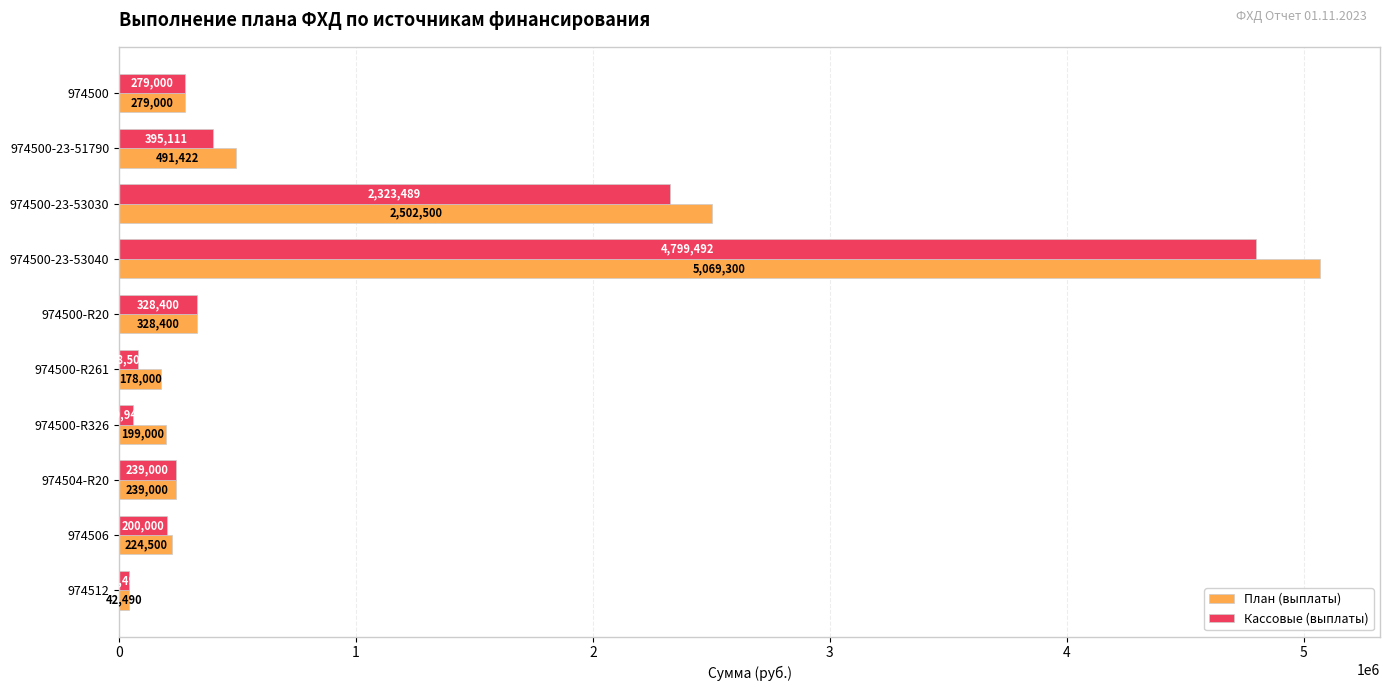

What is the total value across all series at 974500?

558000.0